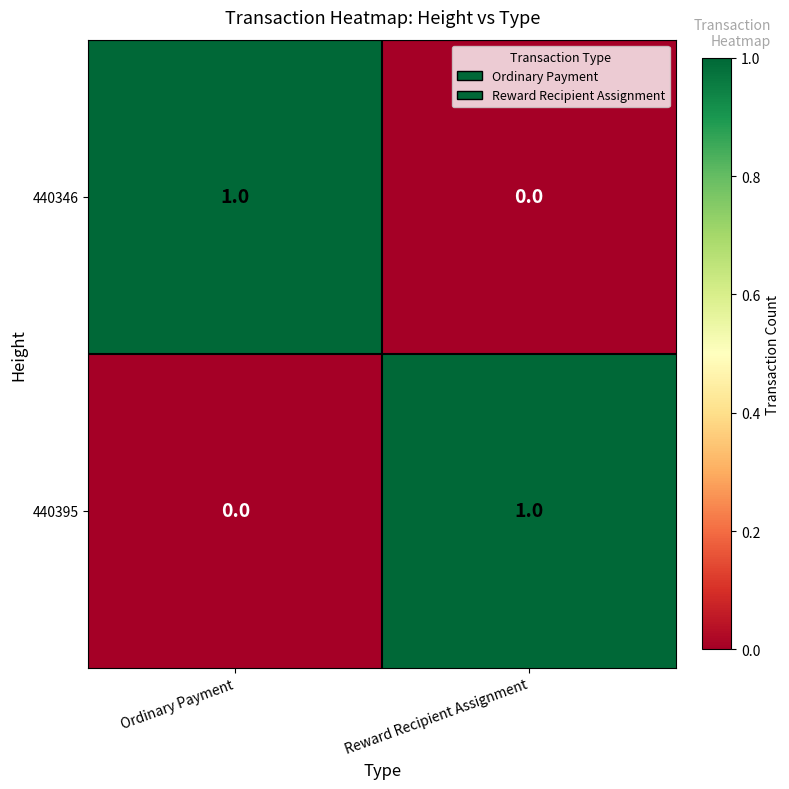

What is the greatest value displayed?

1